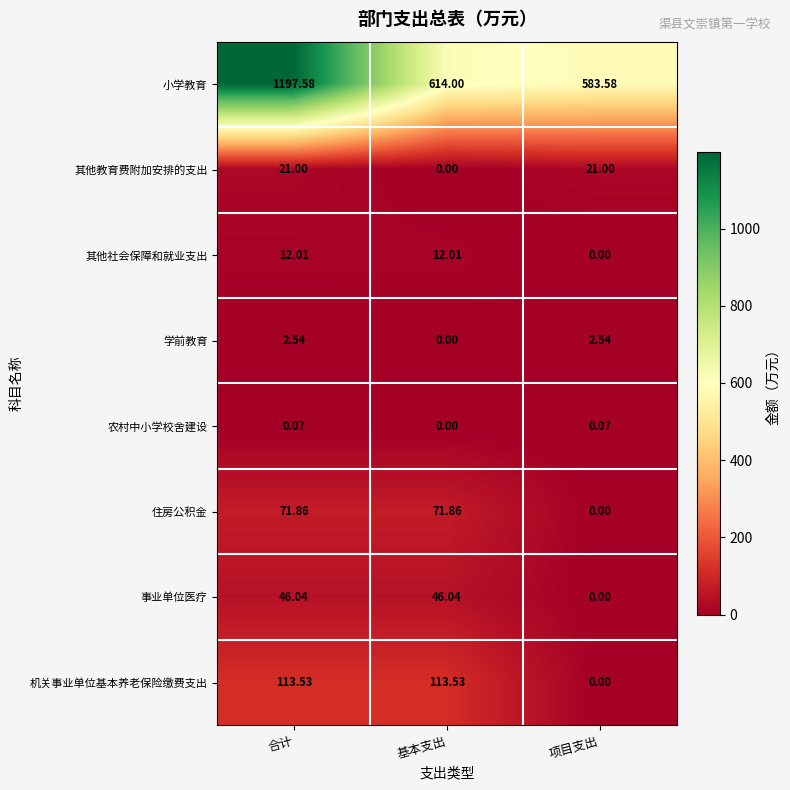

Which series changed the most between 基本支出 and 项目支出?

机关事业单位基本养老保险缴费支出